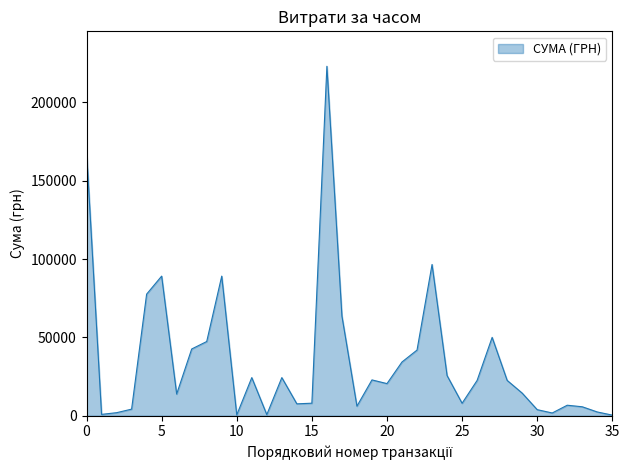

What is the greatest value displayed?

223013.8